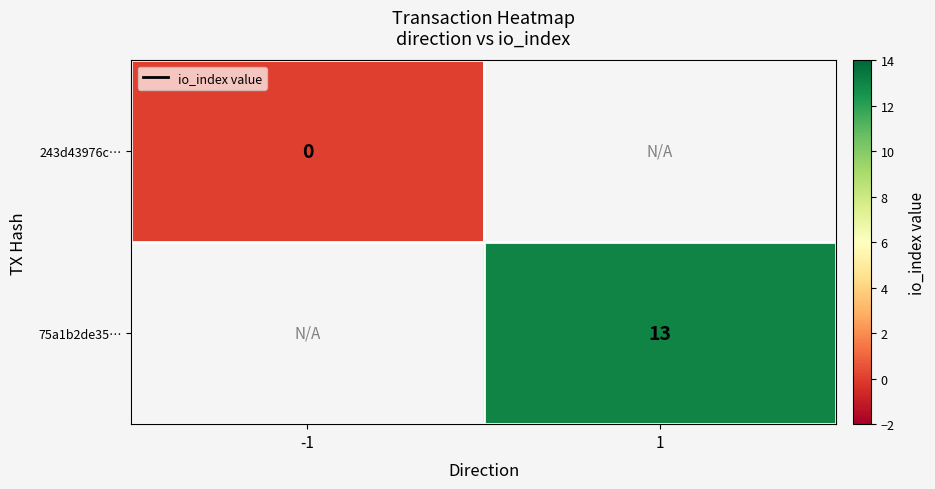

Is the value of 75a1b2de35… at 1 greater than the value of 243d43976c… at -1?

Yes